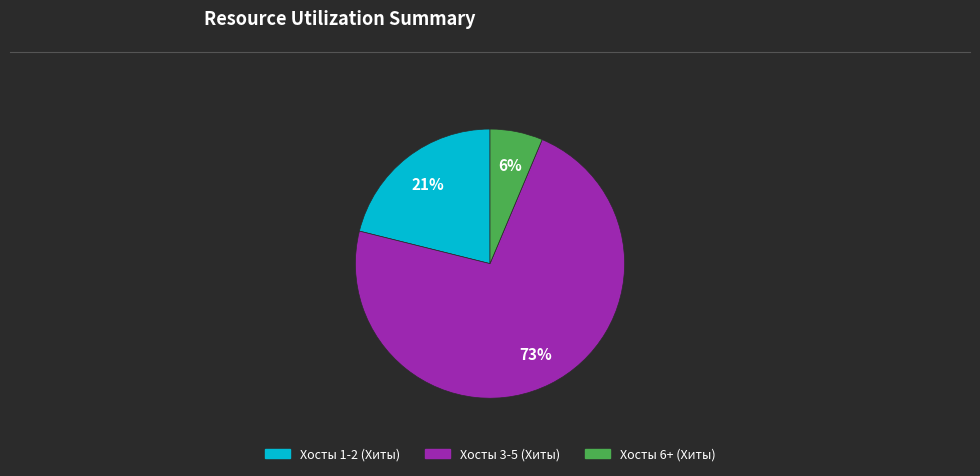

To the nearest percent, what is the average slice percentage?

33%